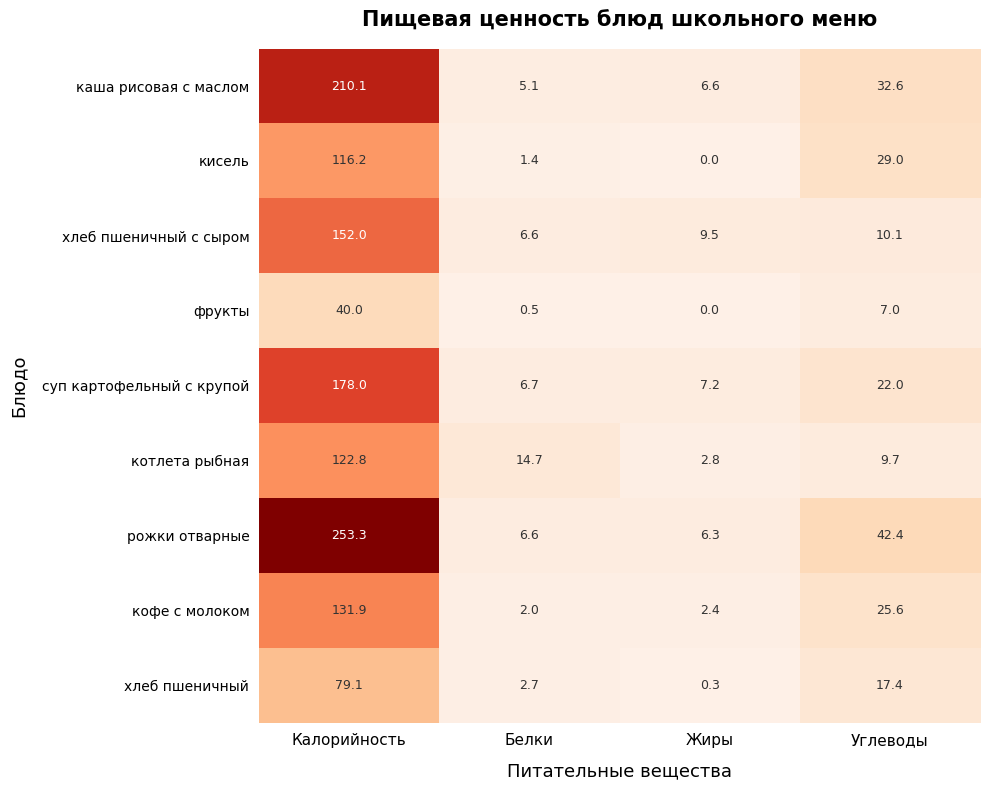

At which category is the sum across all series the highest?

Калорийность